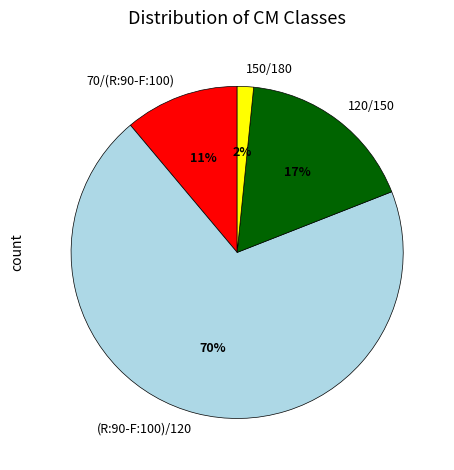

How many slices are in this pie chart?

4